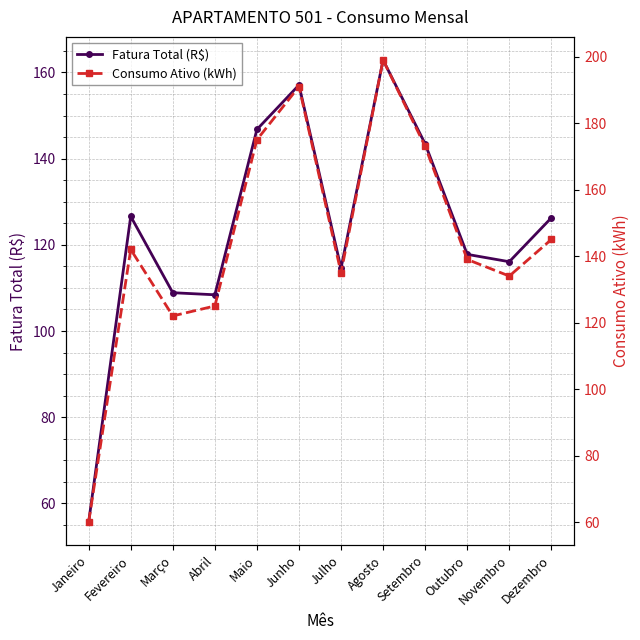

What is the minimum value shown in the chart?

55.7